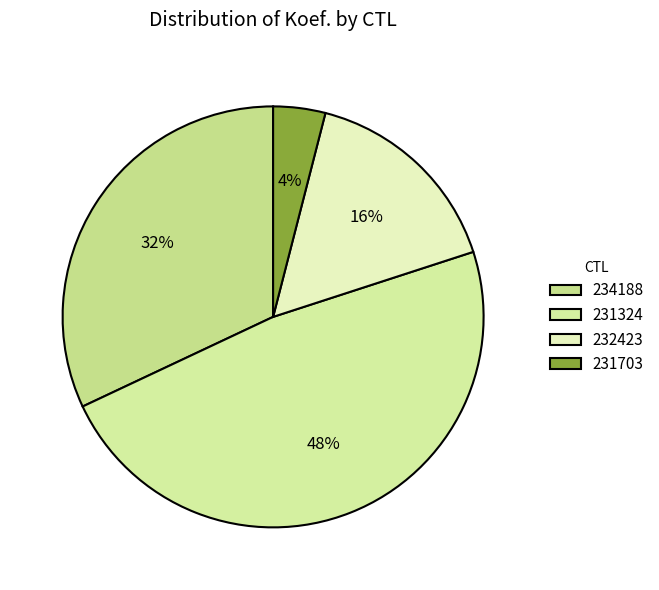

How many segments does this pie chart have?

4